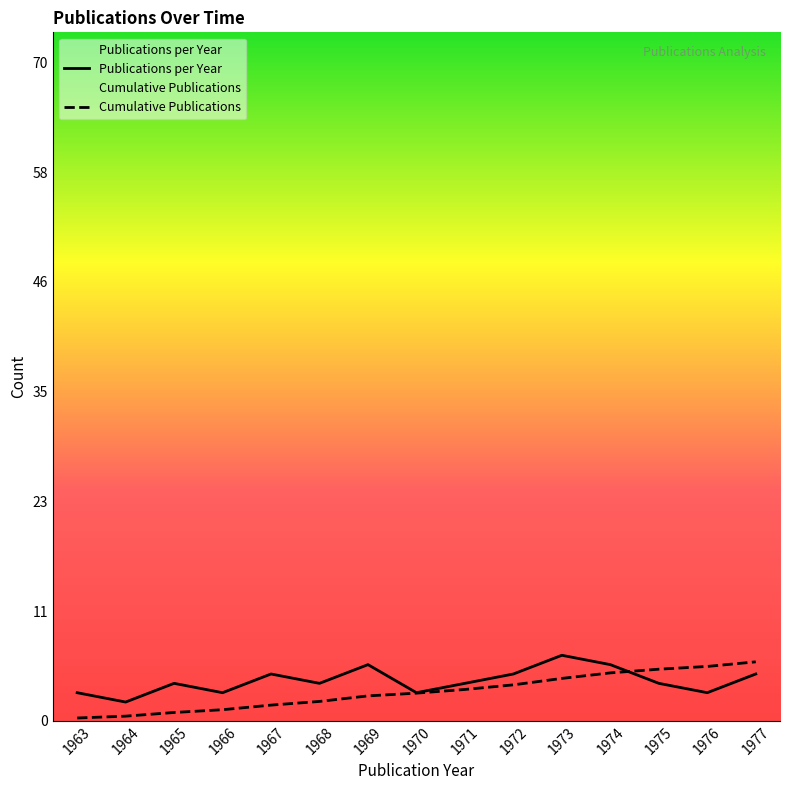

True or false: Cumulative Publications has a value of 1.2 at 1966.

True